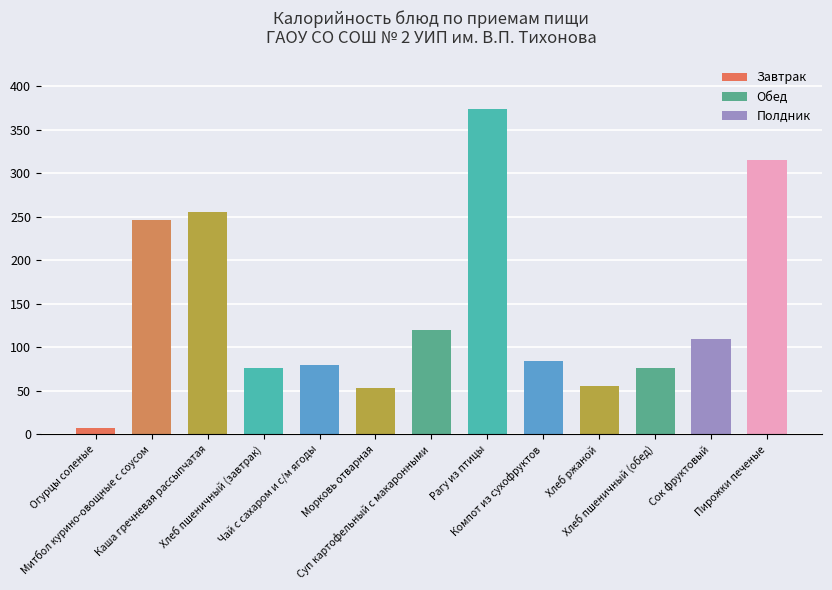

What is the change in value from Чай с сахаром и с/м ягоды to Рагу из птицы?

+293.9